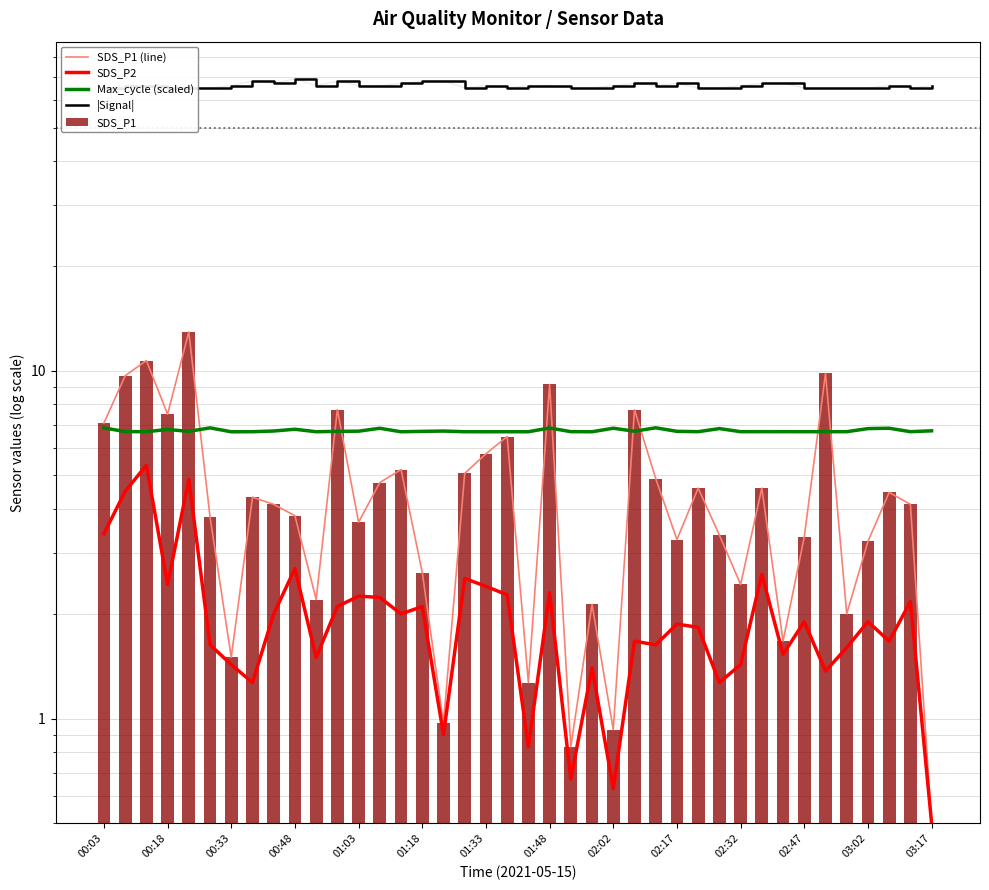

At which category does the chart reach its minimum across all series?

03:17